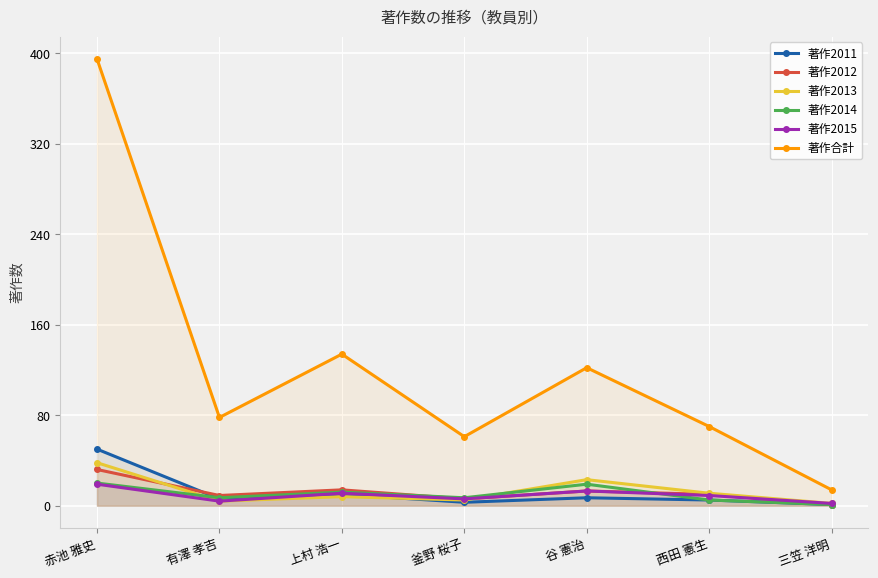

What is the label of the 3rd point from the left?

上村 浩一